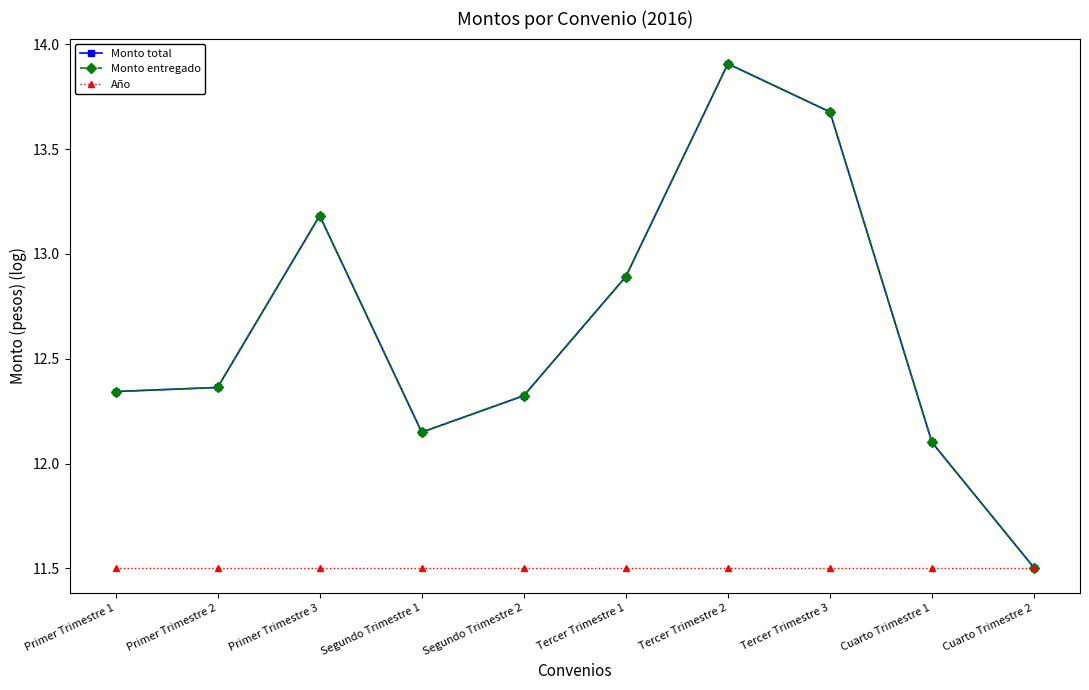

Between Primer Trimestre 2 and Tercer Trimestre 2, which is larger?

Tercer Trimestre 2